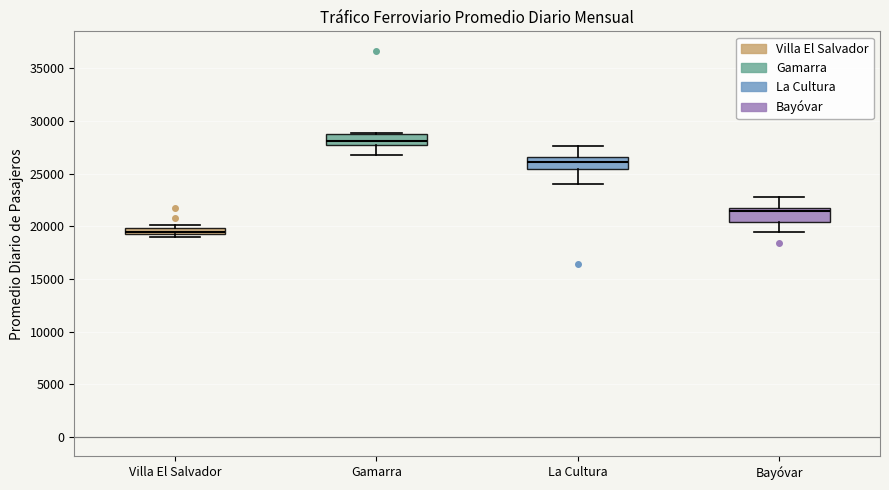

Where is the lower edge of the box for Bayóvar on the y-axis? The values are not printed on the chart, so give them approximately, as read against the axis.

20500